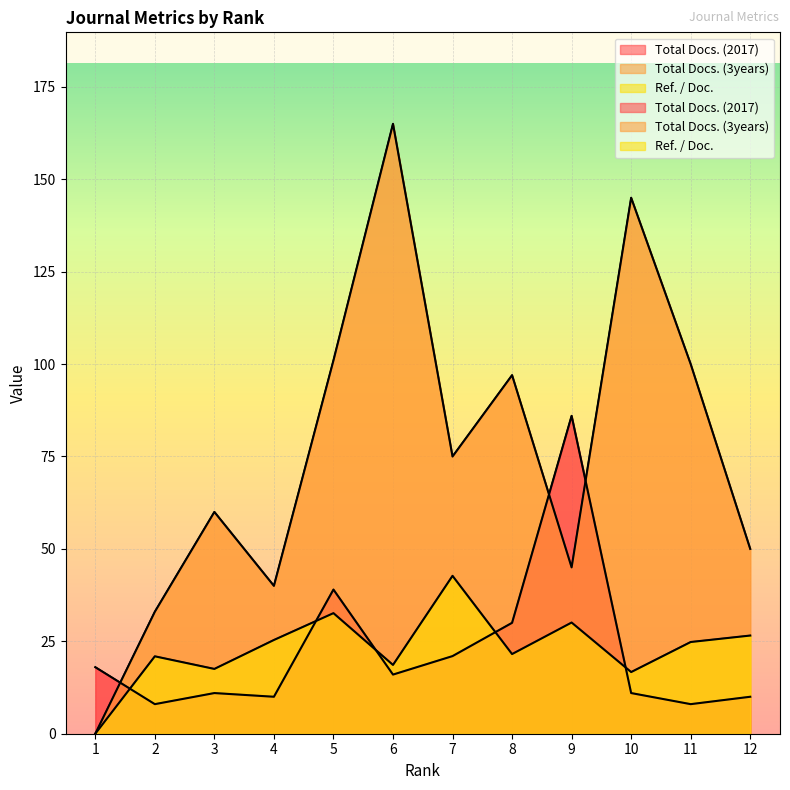

How many times do Total Docs. (3years) and Total Docs. (2017) cross each other?

3